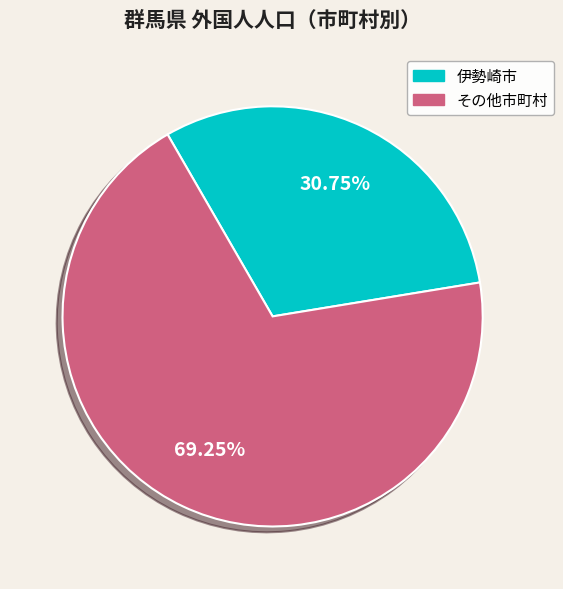

Is there a majority slice in this chart?

Yes